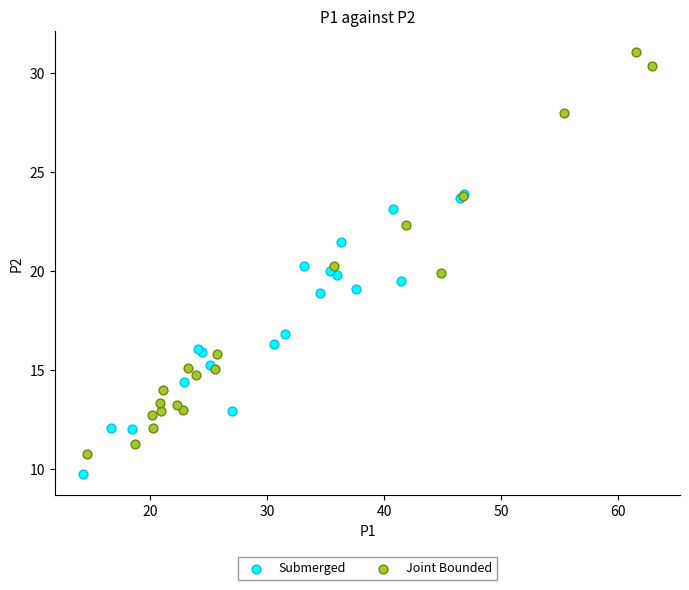

Which series reaches the minimum Y coordinate?

Submerged